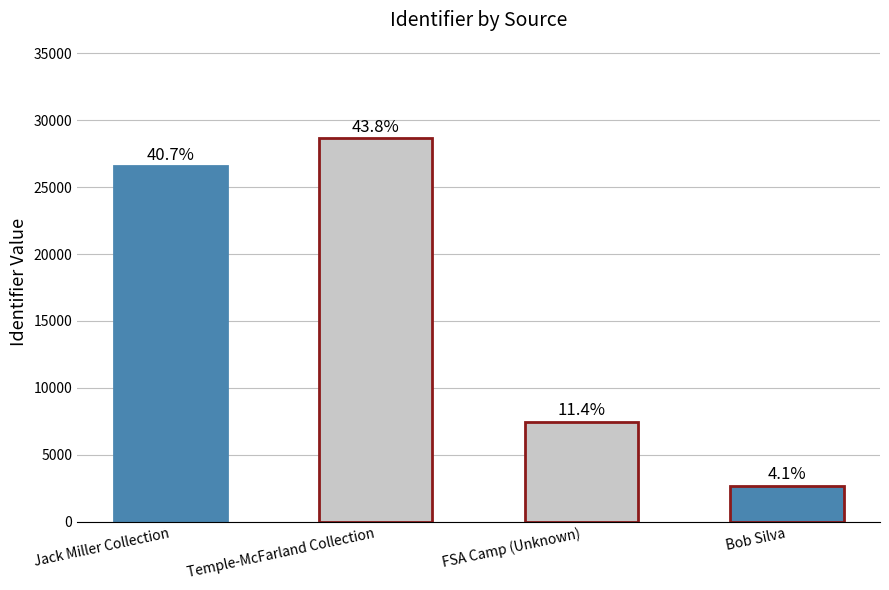

What is the difference between the values at FSA Camp (Unknown) and Temple-McFarland Collection?

21181